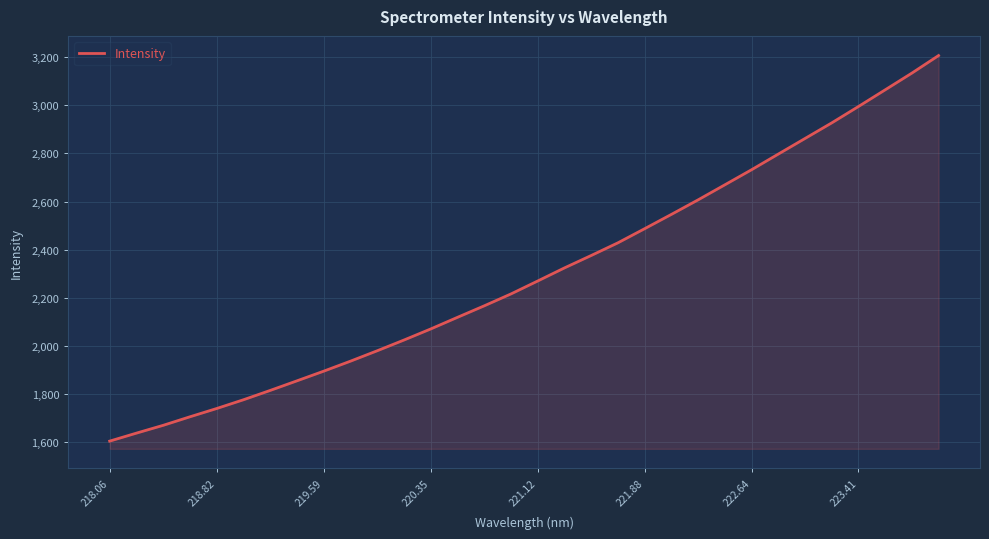

What is the maximum value shown in the chart?

3206.9